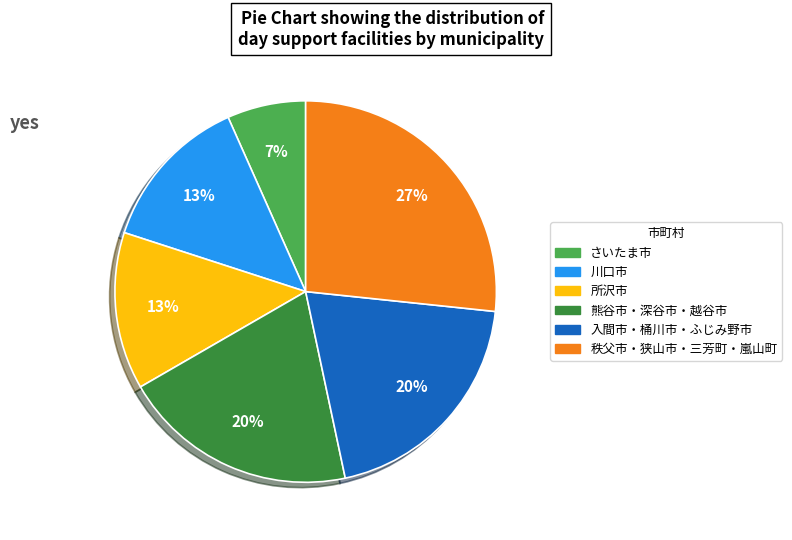

Is there any slice that represents more than half of the pie?

No